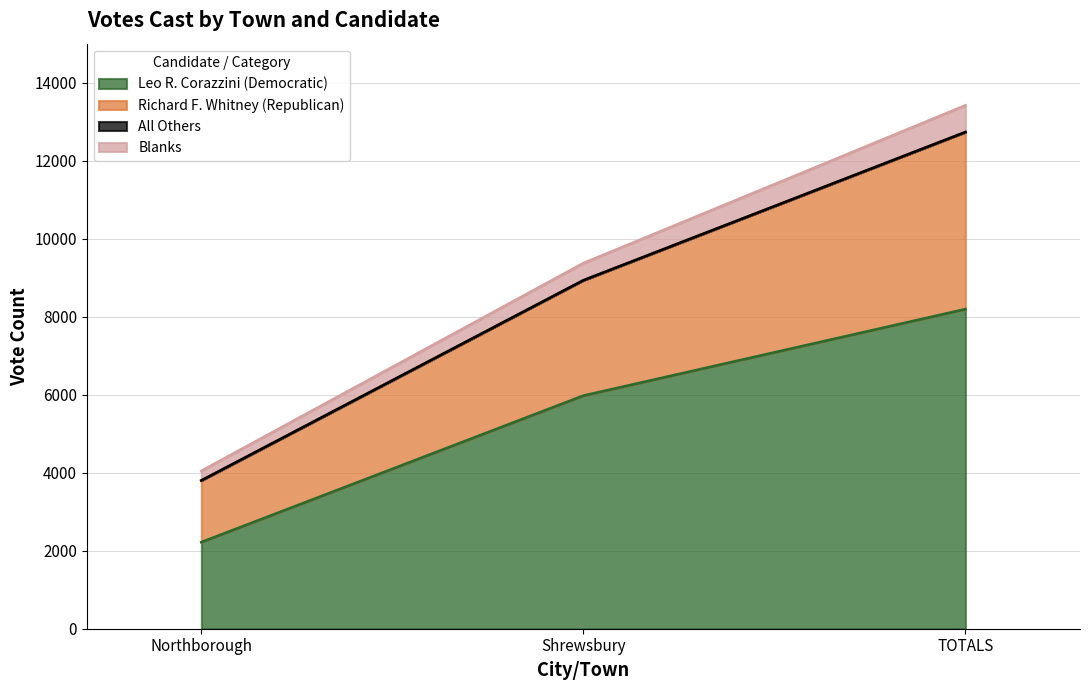

What is the difference between the Leo R. Corazzini (Democratic) values at TOTALS and Shrewsbury?

2218